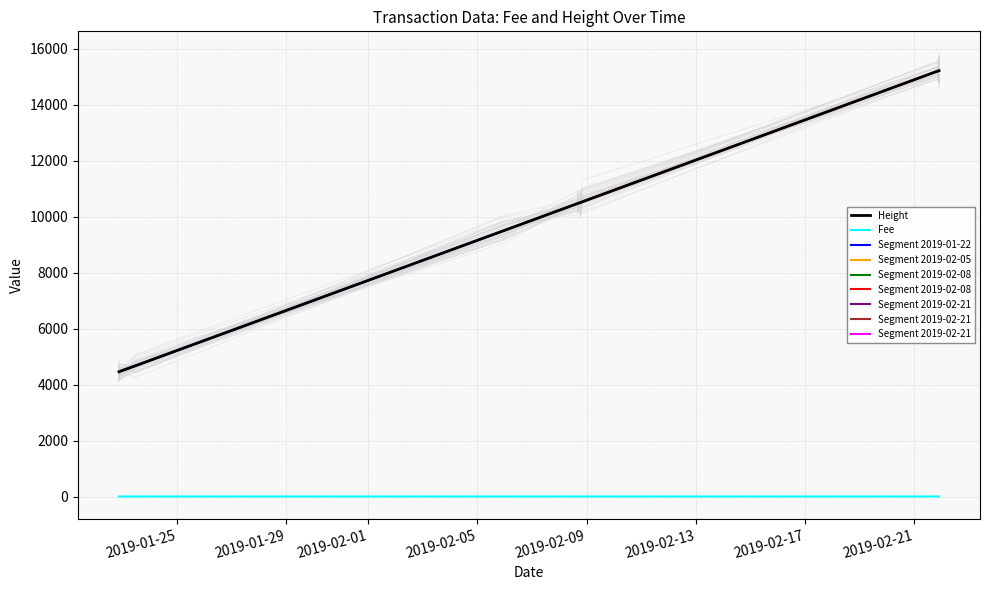

At 2019-01-22 21:15:40, list the series in order from largest to smallest.

Height, Fee